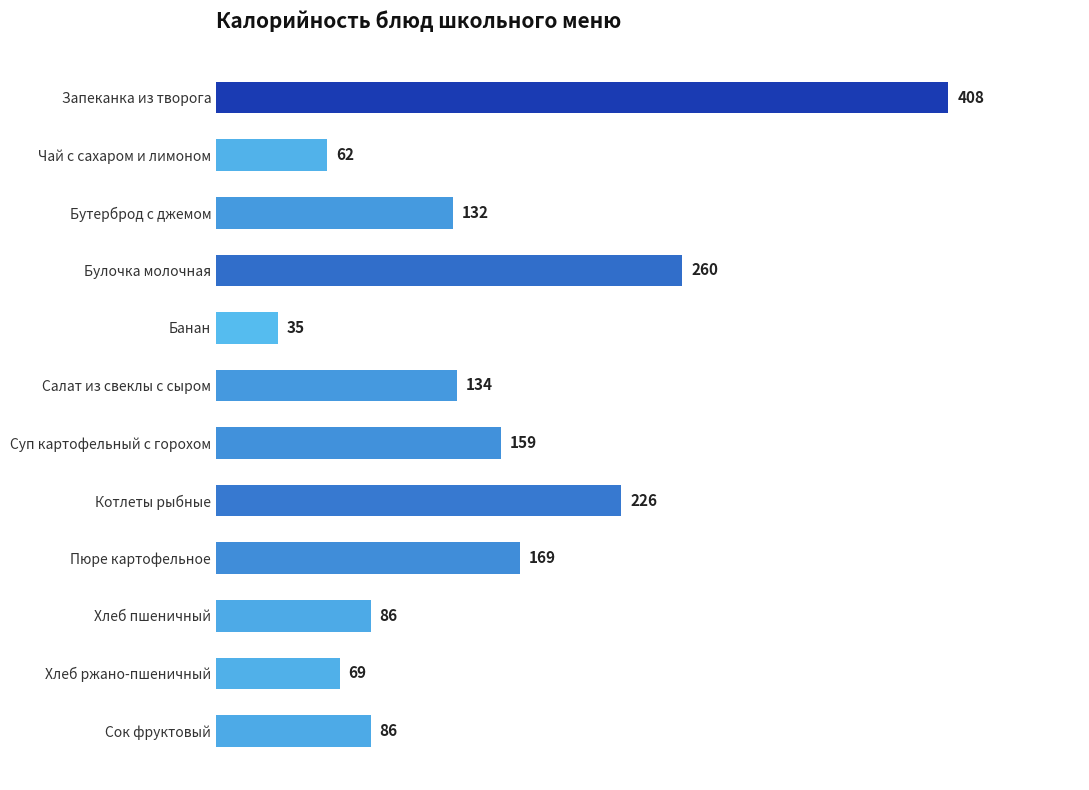

Is it true that the value at Суп картофельный с горохом is 158.9?

True